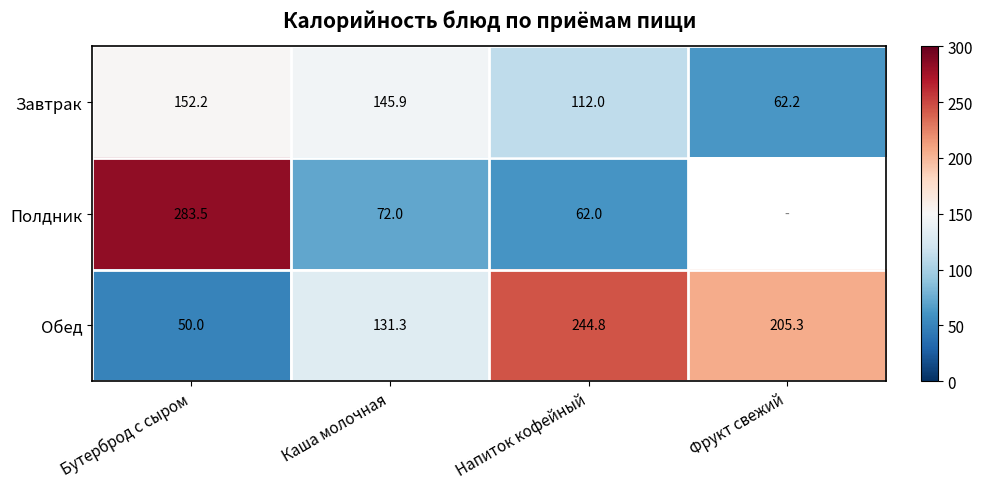

Which category has the lowest value in the Обед series?

Бутерброд с сыром